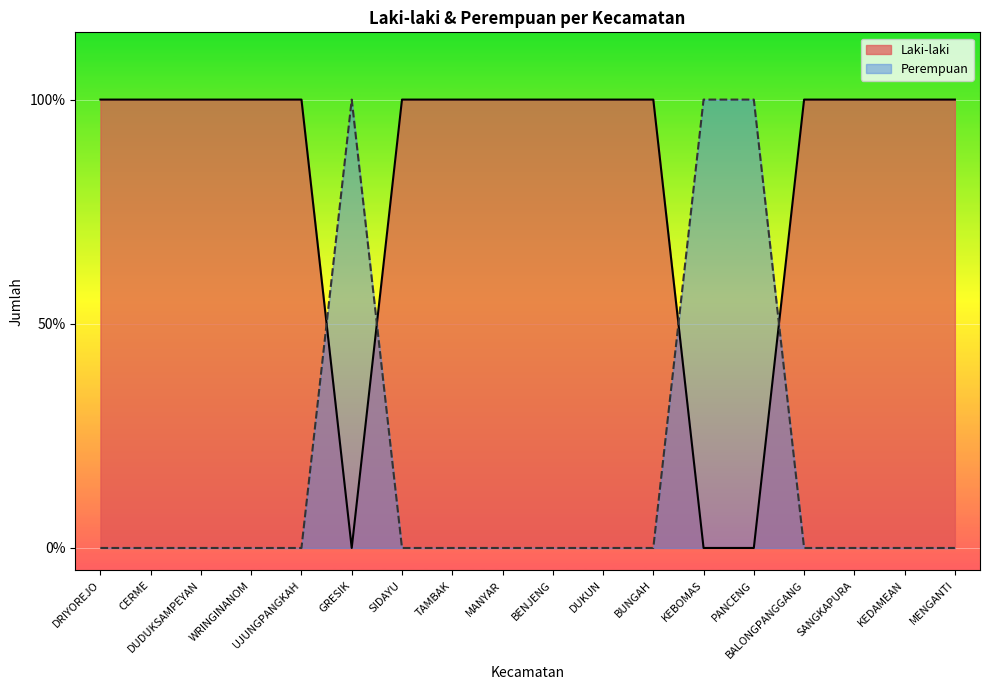

What is the value of the Laki-laki point at the 8th from the left?

1